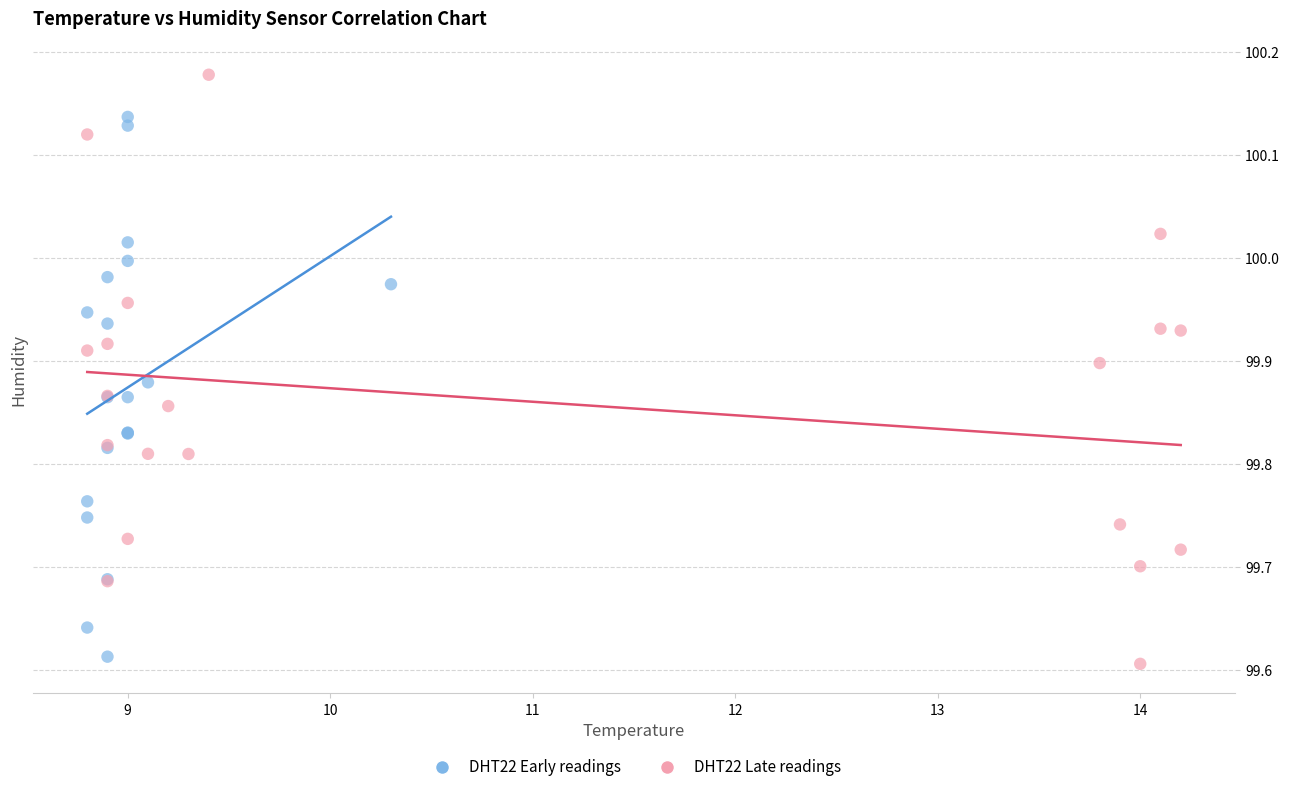

Which series has the widest spread of Y values?

DHT22 Late readings